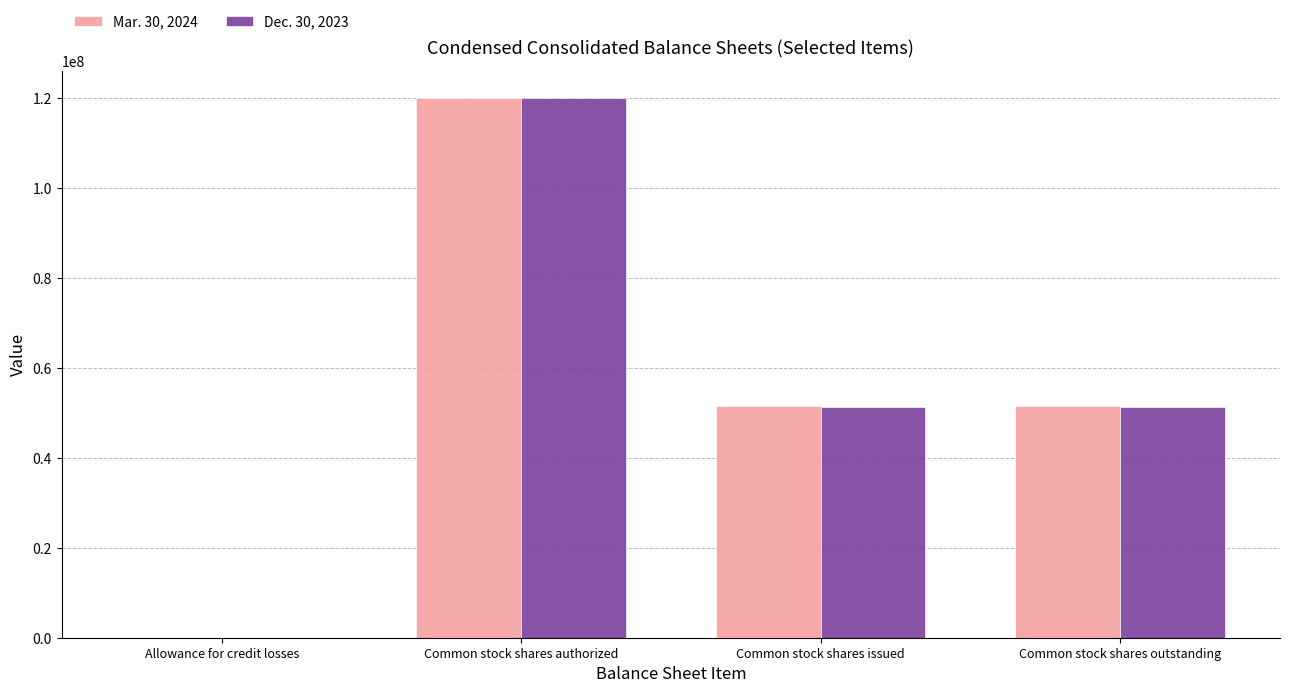

Are the bars horizontal?

No